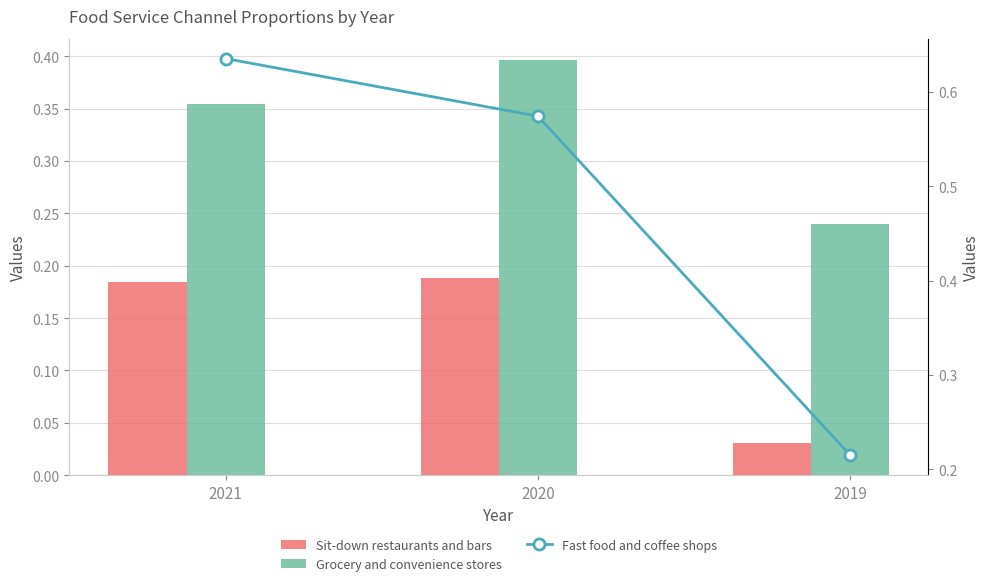

What is the value of the Sit-down restaurants and bars bar at the 2nd from the left?

0.2